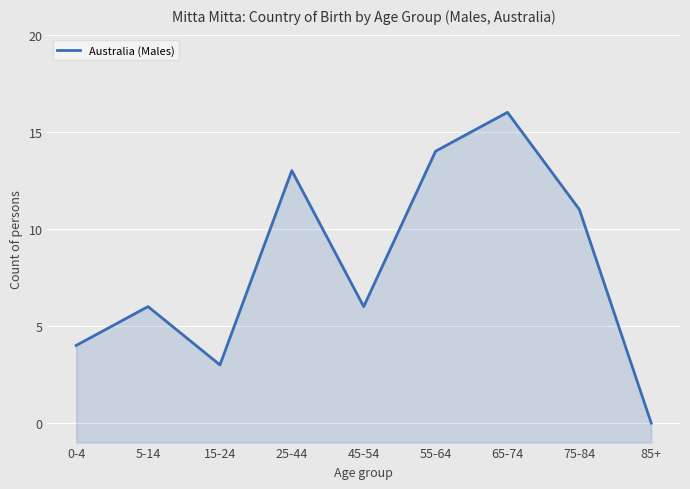

What is the difference between the maximum and second lowest values?

13